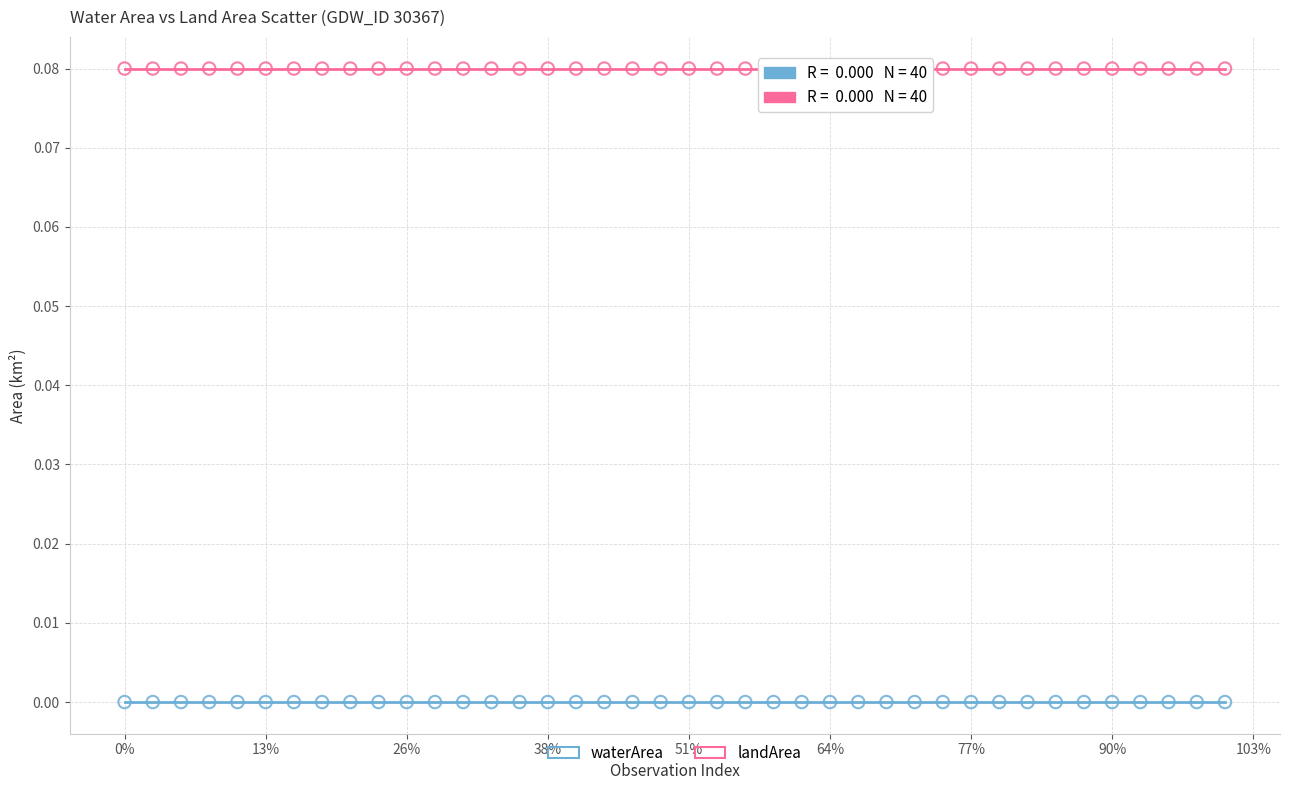

Which series reaches the maximum Y coordinate?

landArea